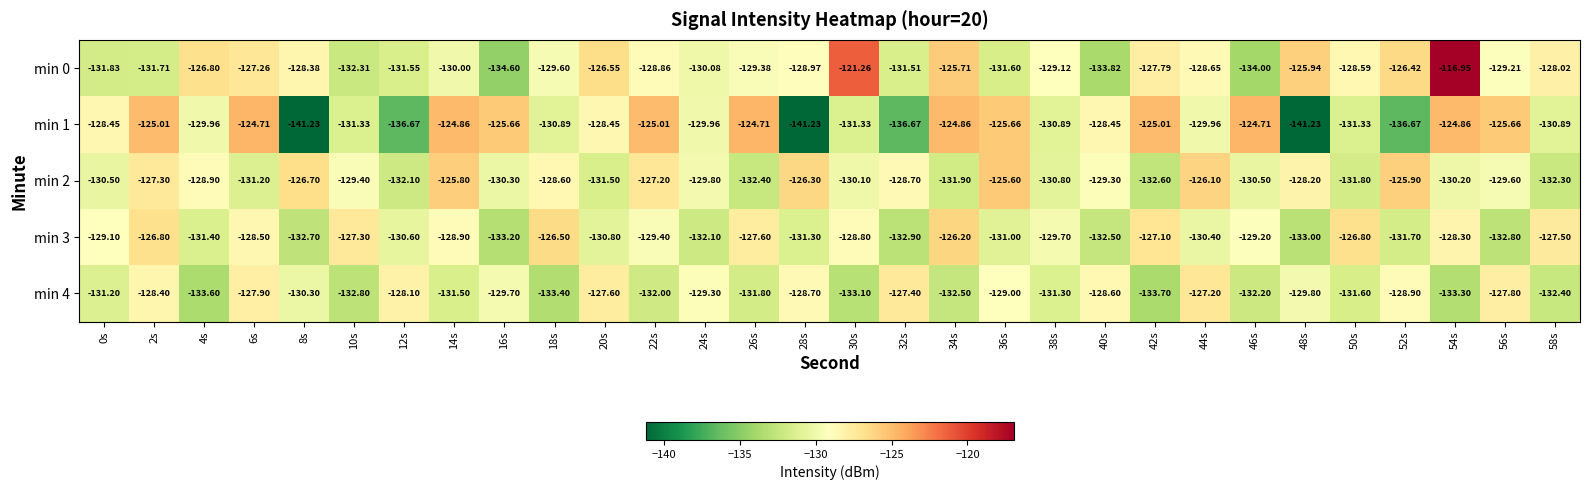

Is the value of min 0 at 44s greater than the value of min 2 at 48s?

No